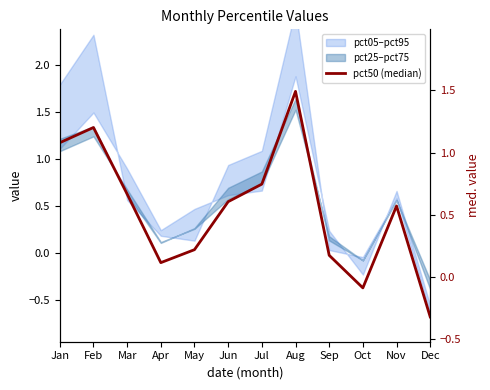

What is the change in value from Jan to Mar?

-0.4